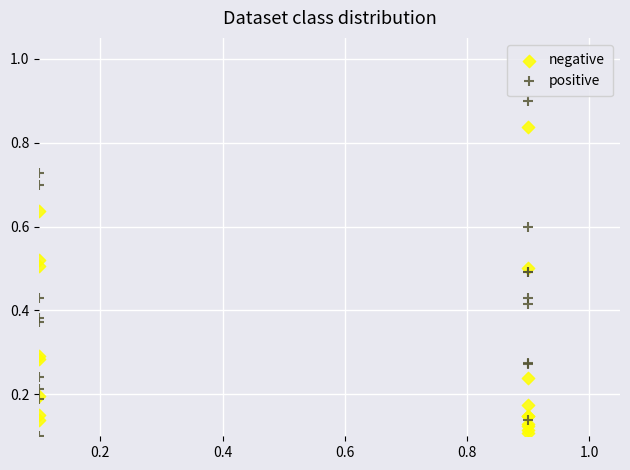

Which series has the largest Y range (max minus min)?

positive